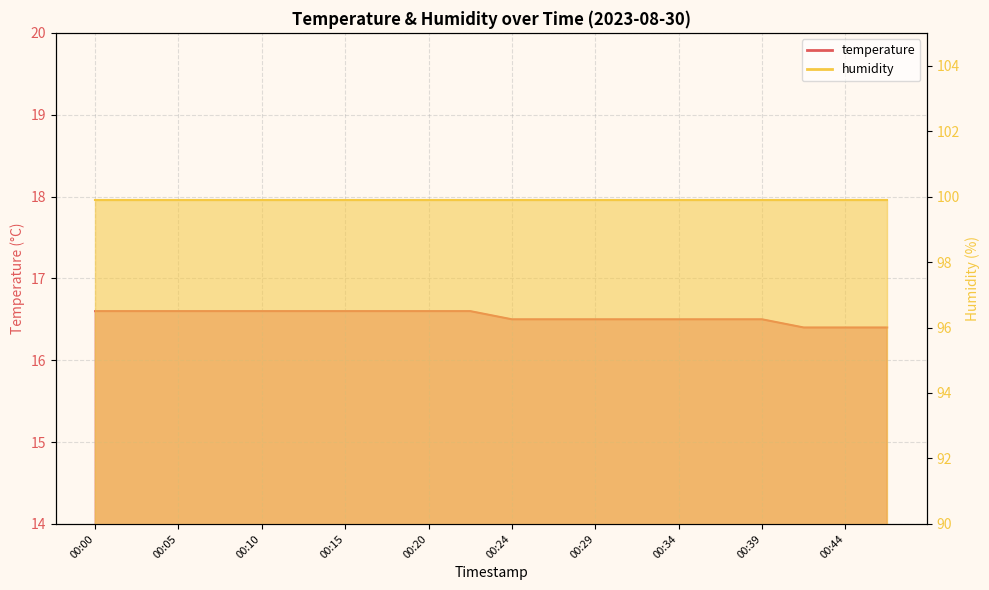

What is the smallest value displayed?

16.4